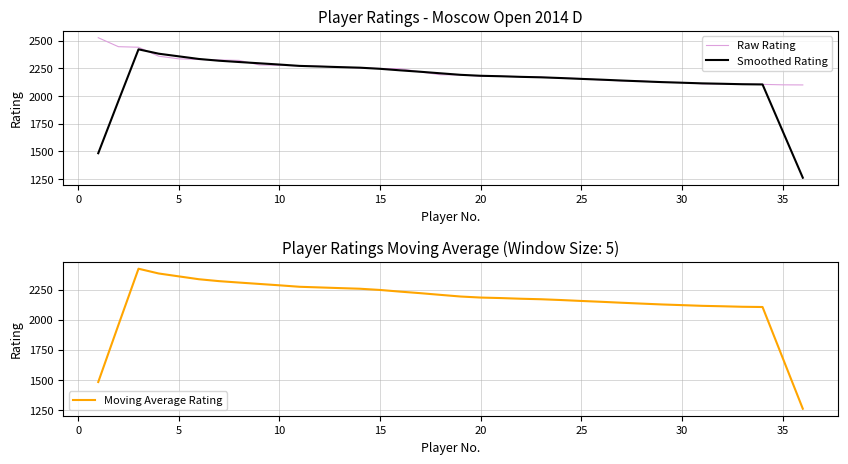

What is the minimum value for Smoothed Rating?

1261.8